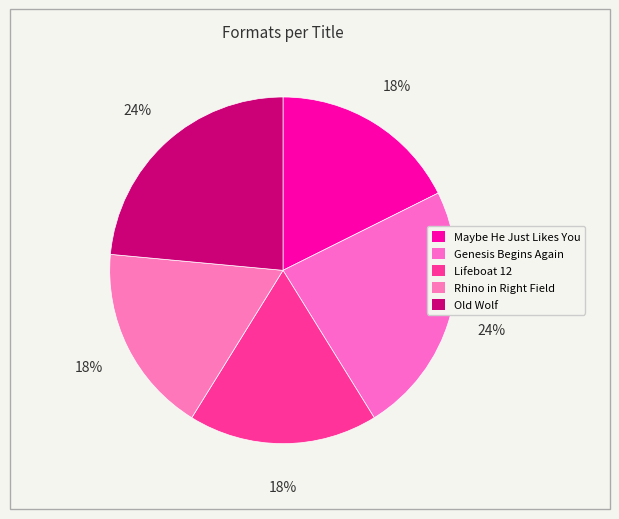

Count the number of slices in the pie.

5